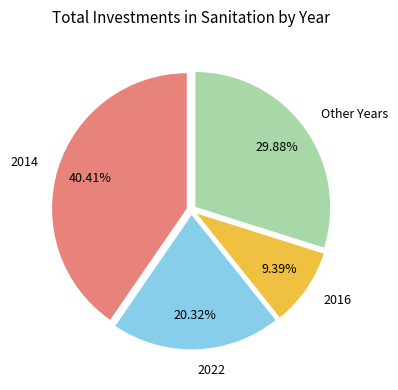

To the nearest percent, what is the difference between the largest and smallest slice percentages?

31%